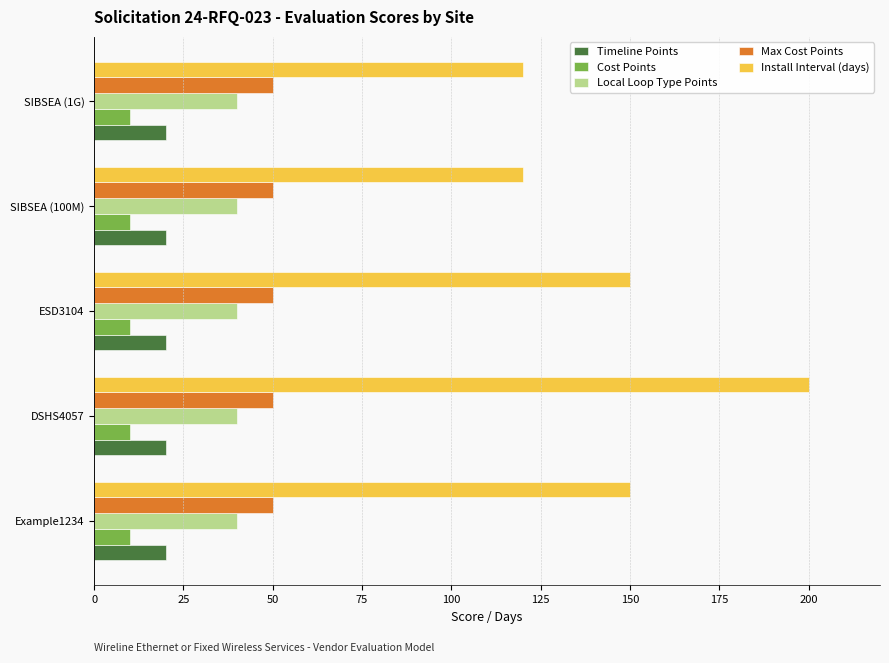

True or false: Max Cost Points has a value of 50 at SIBSEA (100M).

True